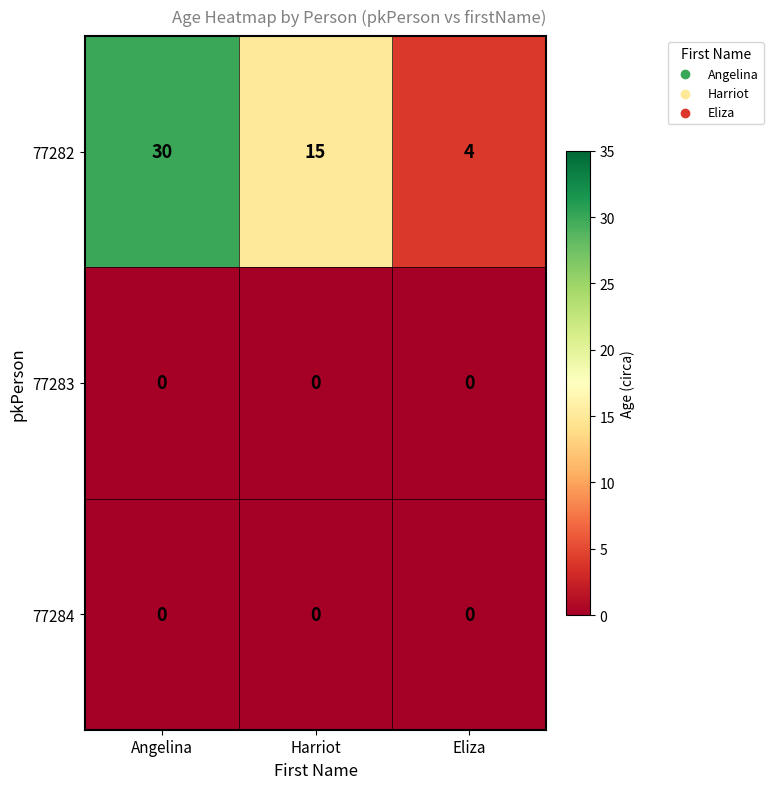

Which series has the widest spread of values?

77282